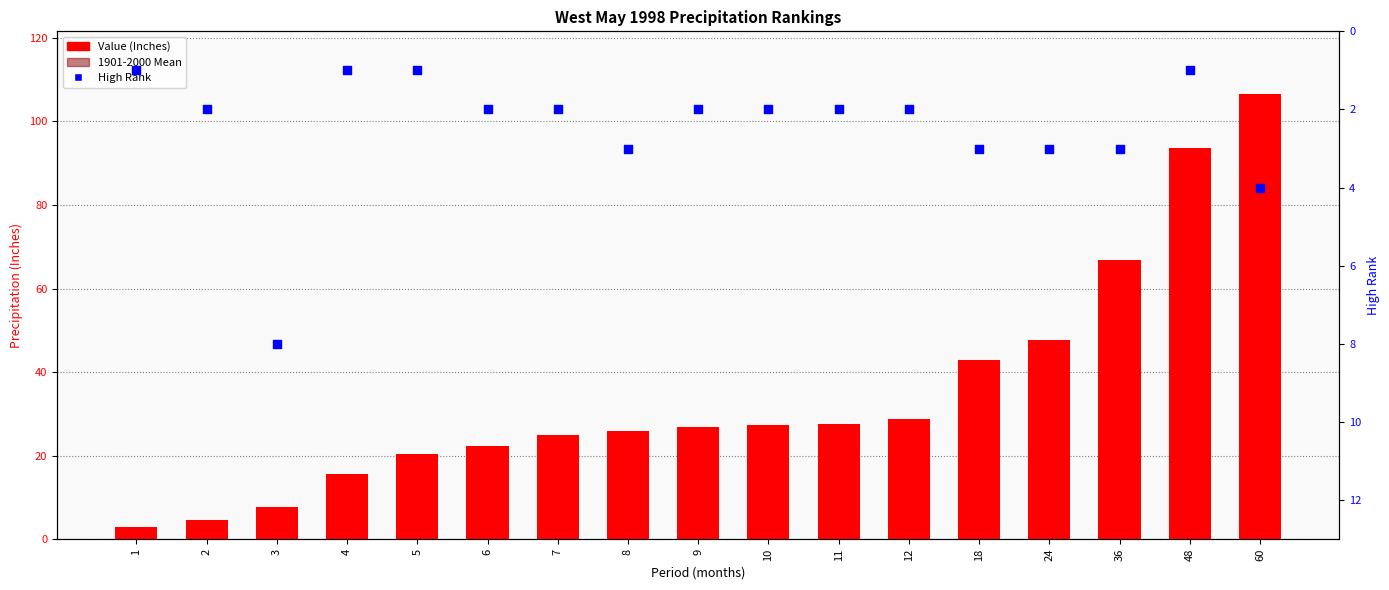

Which series has the largest total across all categories?

Value (Inches)